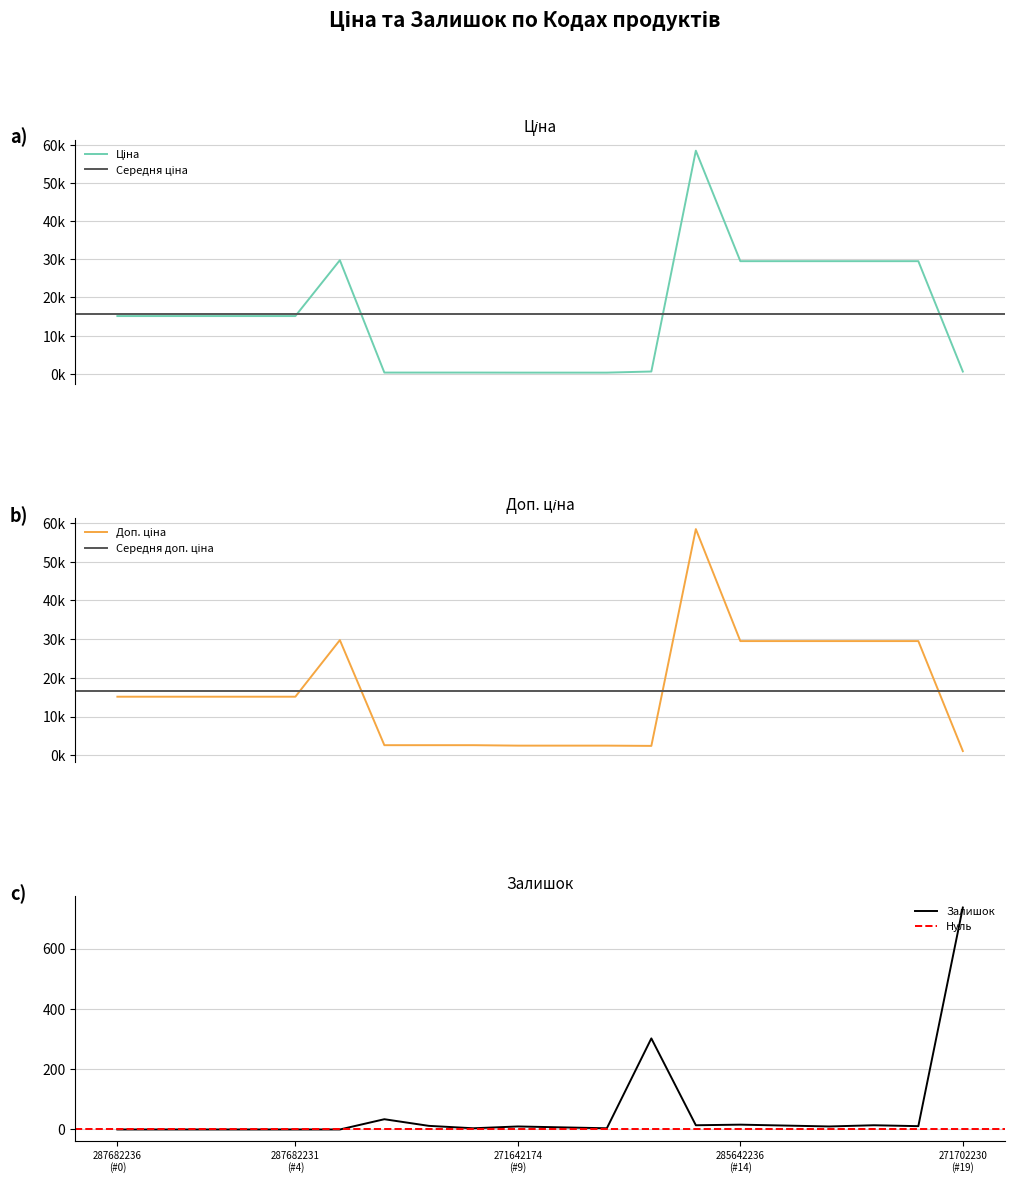

How many lines are shown in the chart?

3